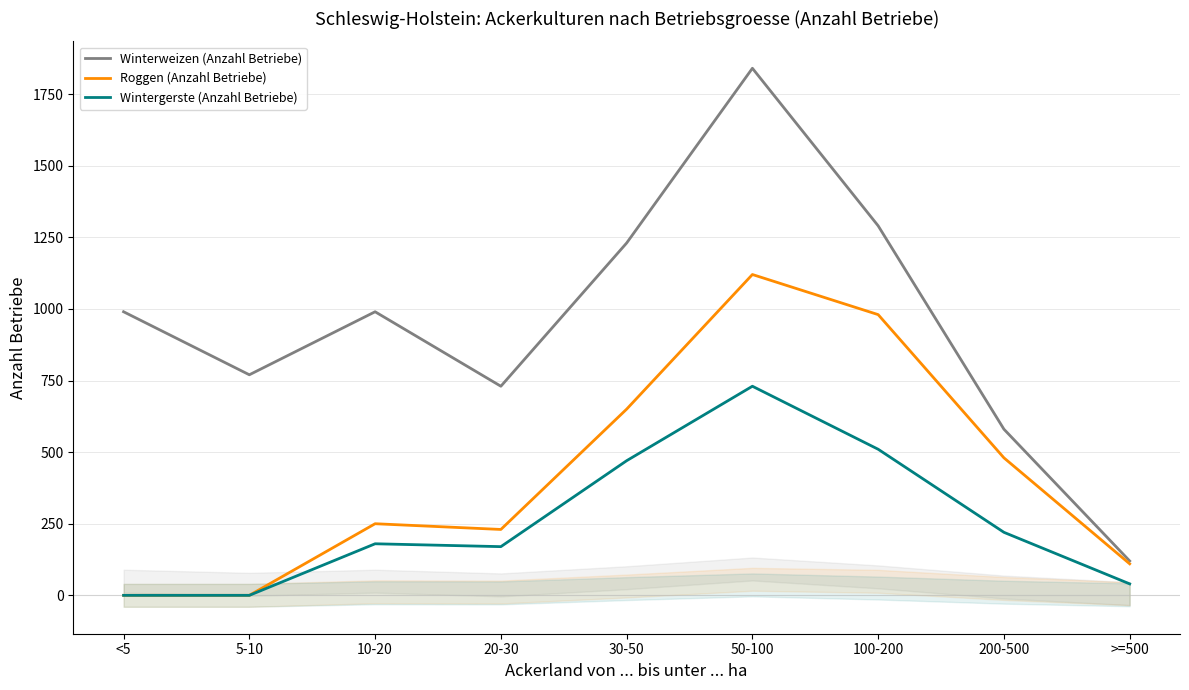

What is the difference between the maximum and minimum values in the Wintergerste (Anzahl Betriebe) series?

730